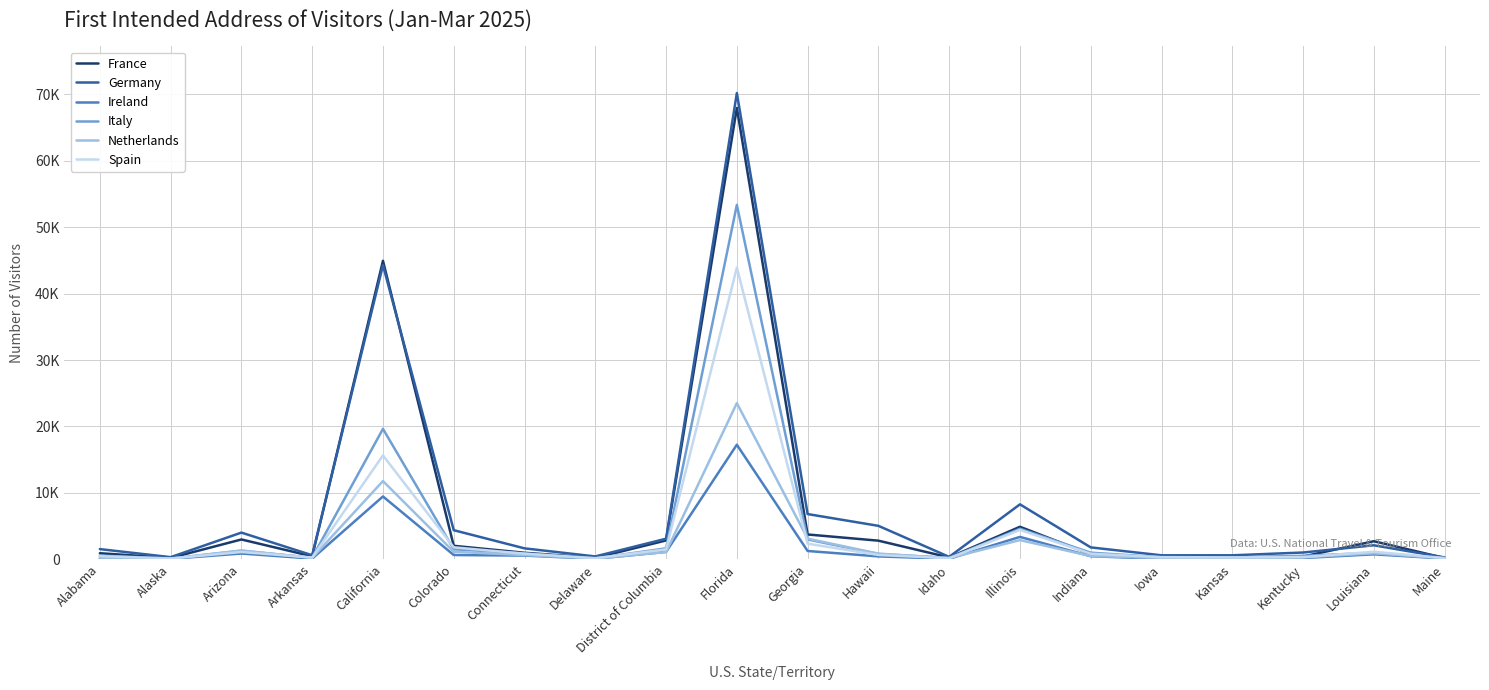

What is the average value of the Germany series?

7855